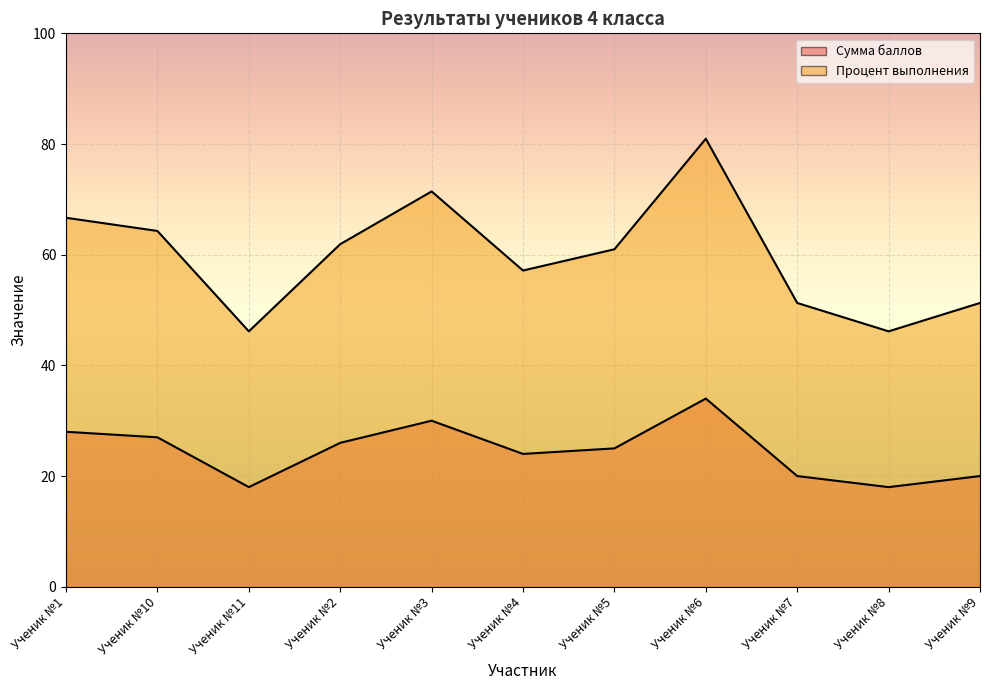

Which series has the largest total across all categories?

Процент выполнения